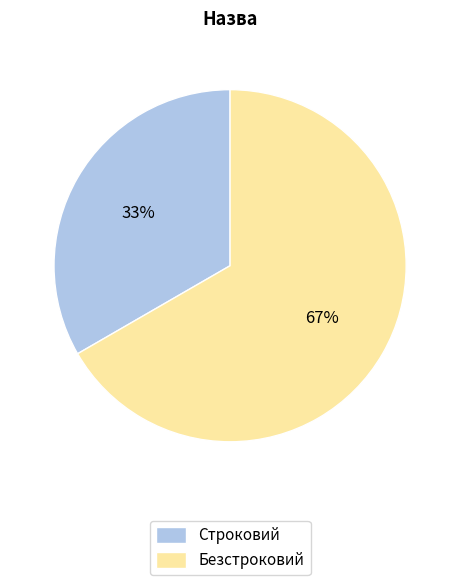

Does Безстроковий represent more than half of the total?

Yes